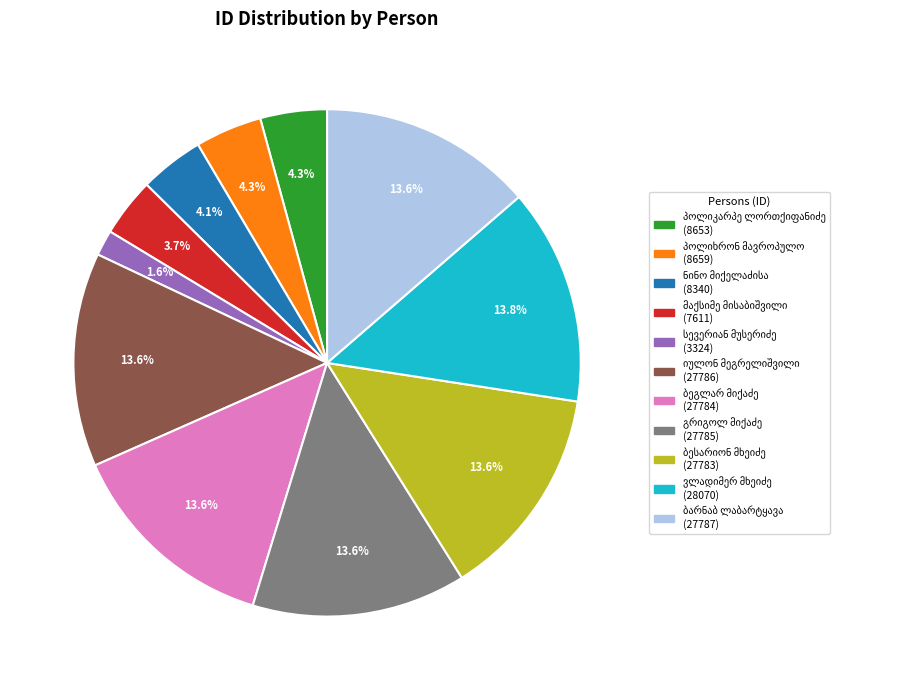

Is there any slice that represents more than half of the pie?

No